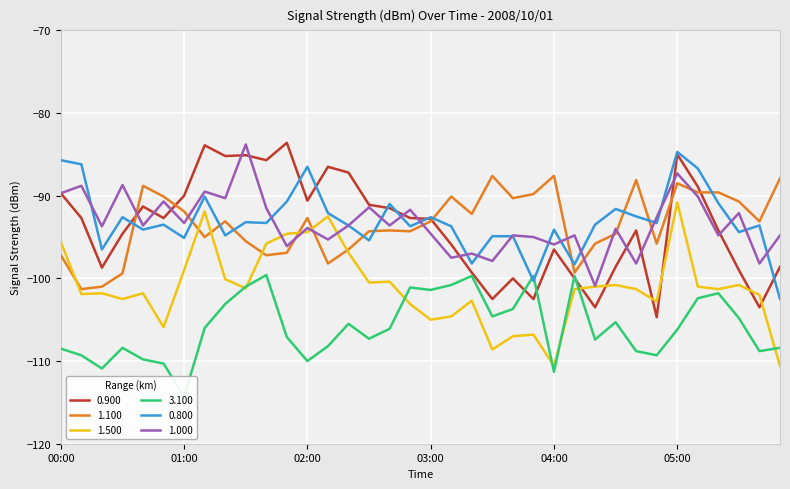

What is the label of the 16th point from the right?

03:20